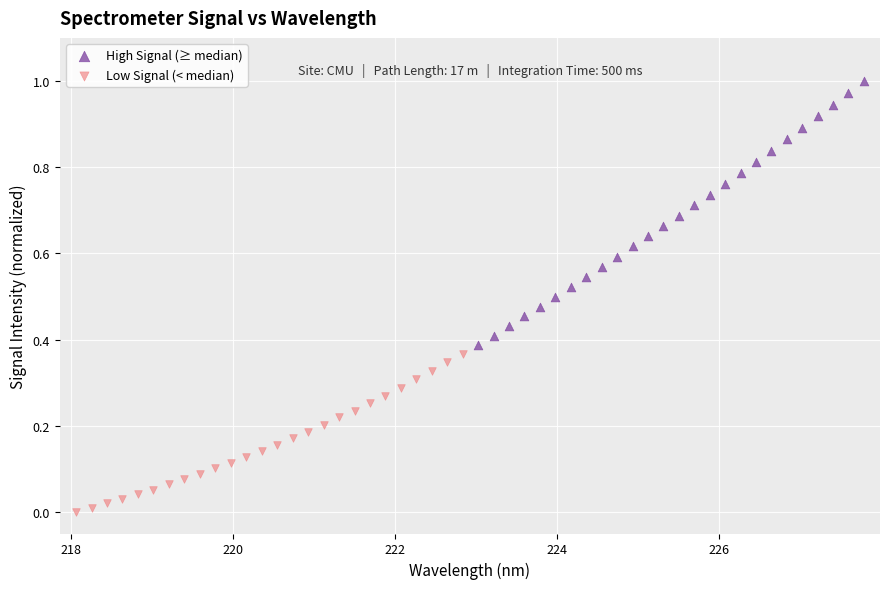

Which series reaches the minimum Y coordinate?

Low Signal (< median)